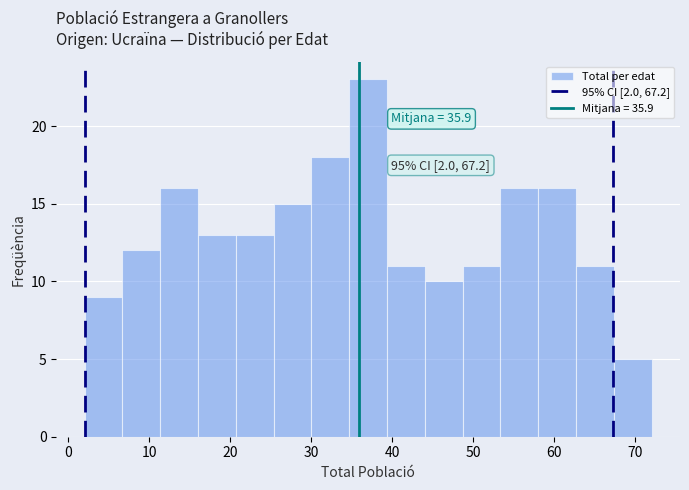

Which range on the x-axis has the tallest bar?

35 to 39